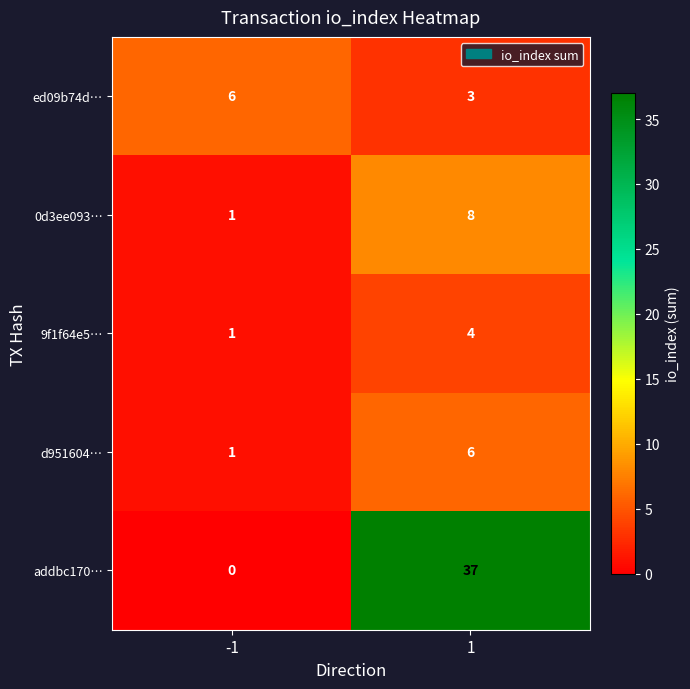

Reading left to right, extract all data points from this chart.

ed09b74d…: 6	3
0d3ee093…: 1	8
9f1f64e5…: 1	4
d951604…: 1	6
addbc170…: 0	37